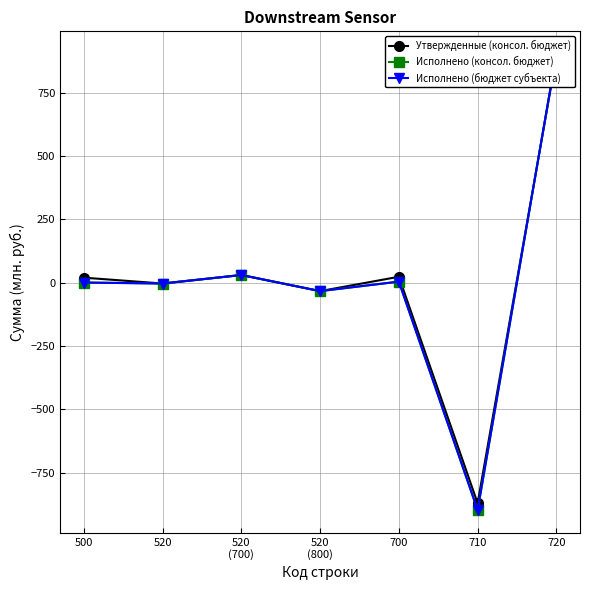

Which series ends up on top after the final intersection of Исполнено (бюджет субъекта) and Утвержденные (консол. бюджет)?

Исполнено (бюджет субъекта)